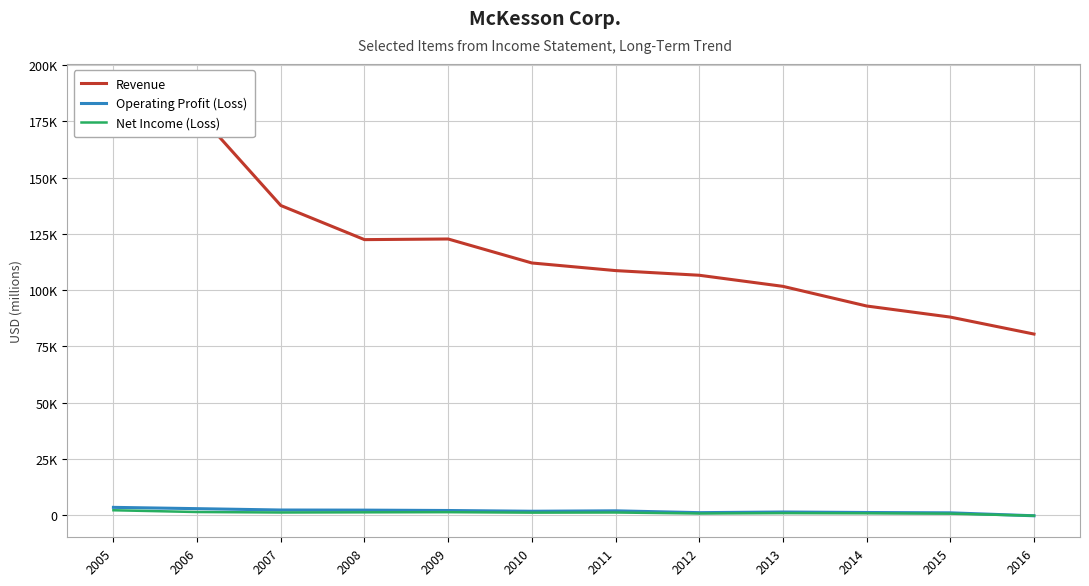

What is the spread (max minus min) of values at 2014?

92064